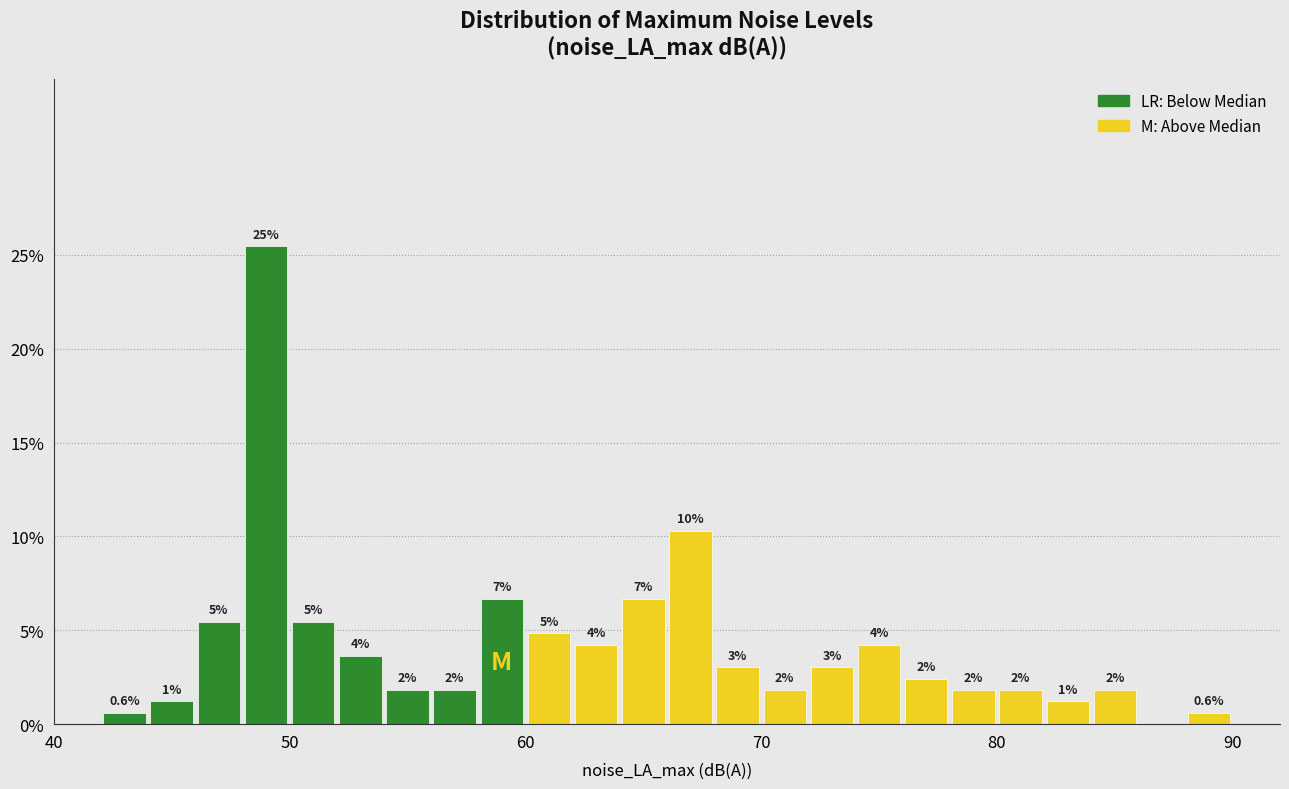

Around what value on the x-axis is the tallest bar? Give the approximate position of its centre, as read against the axis.

49